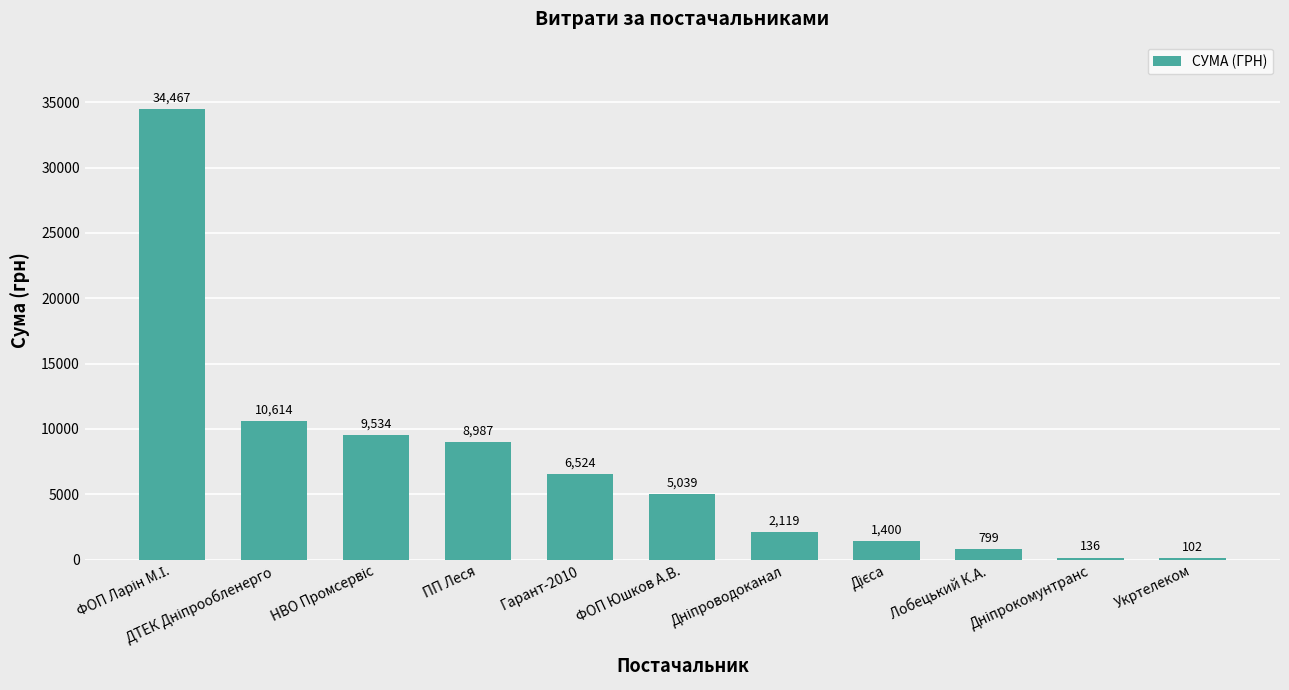

Are the bars horizontal?

No